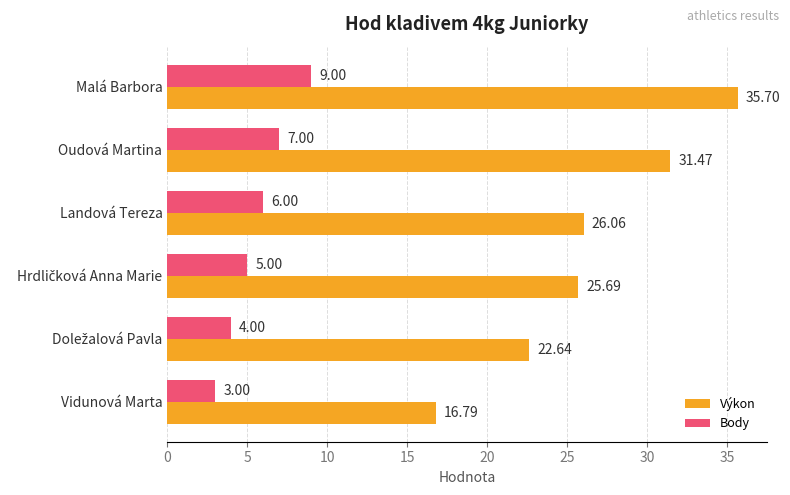

What is the difference between the second highest and second lowest values in the Výkon series?

8.8